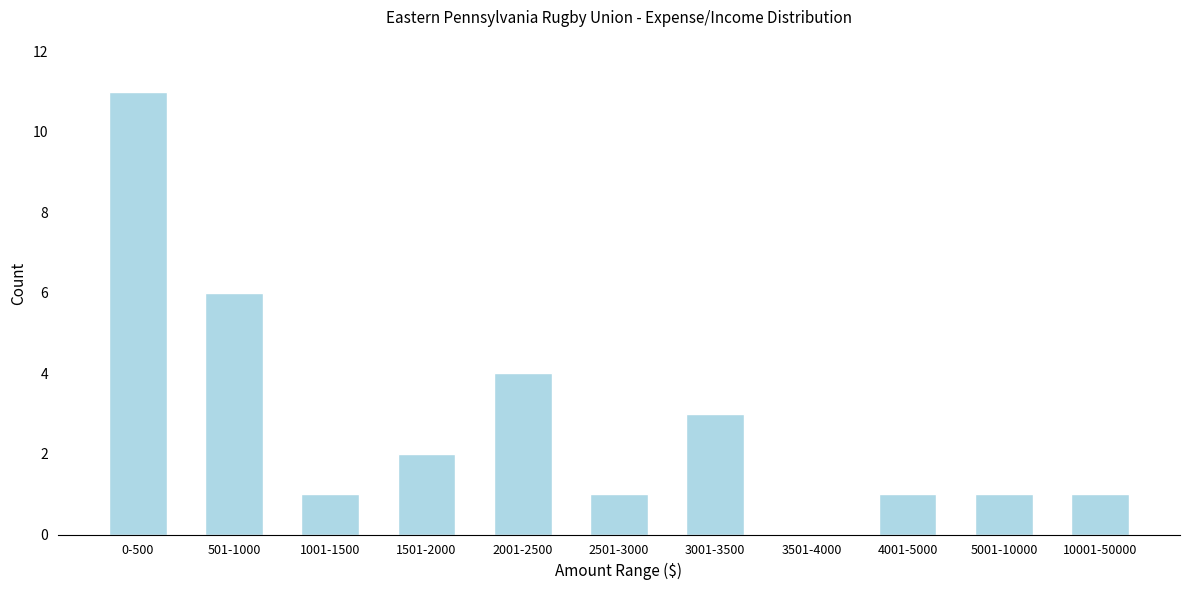

Reading left to right, transcribe all the data shown in this chart.

0-500=11	501-1000=6	1001-1500=1	1501-2000=2	2001-2500=4	2501-3000=1	3001-3500=3	3501-4000=0	4001-5000=1	5001-10000=1	10001-50000=1